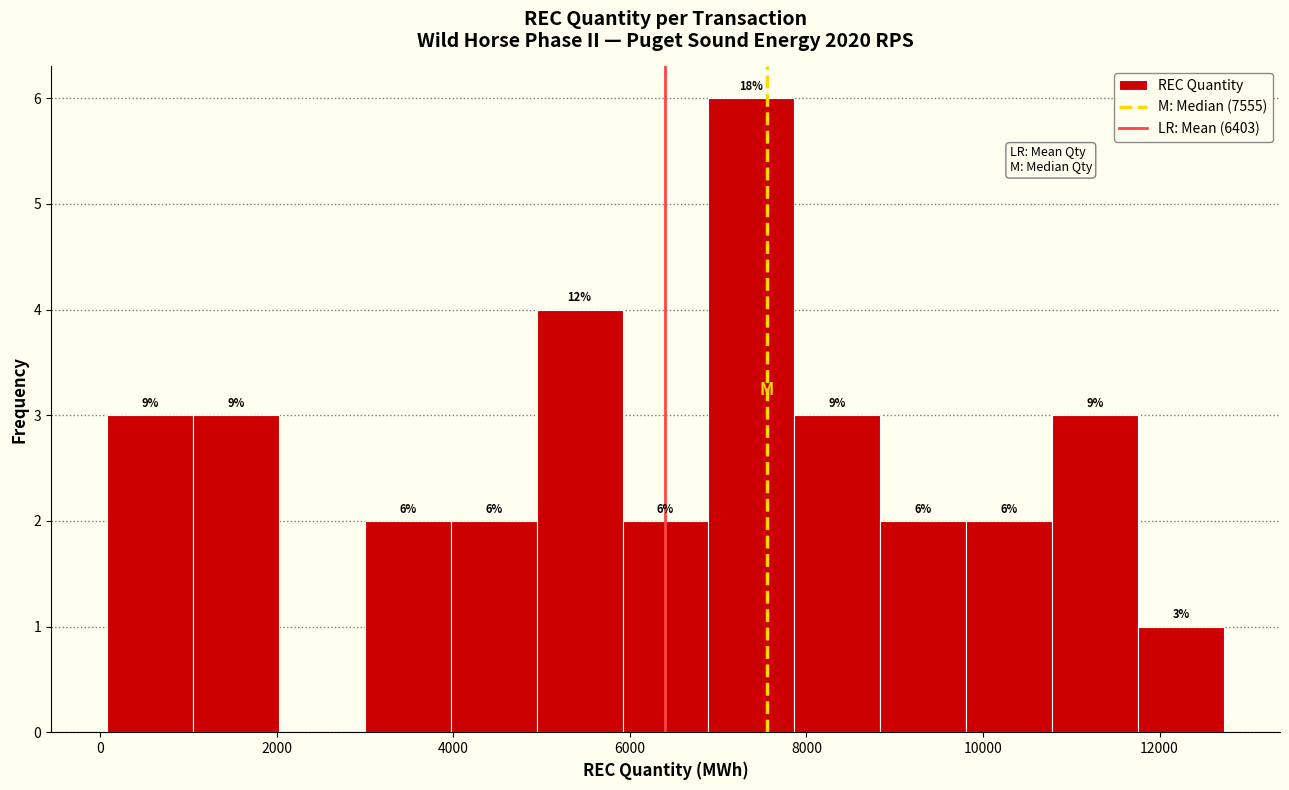

Over which range of the x-axis is the bar tallest?

6800 to 7800